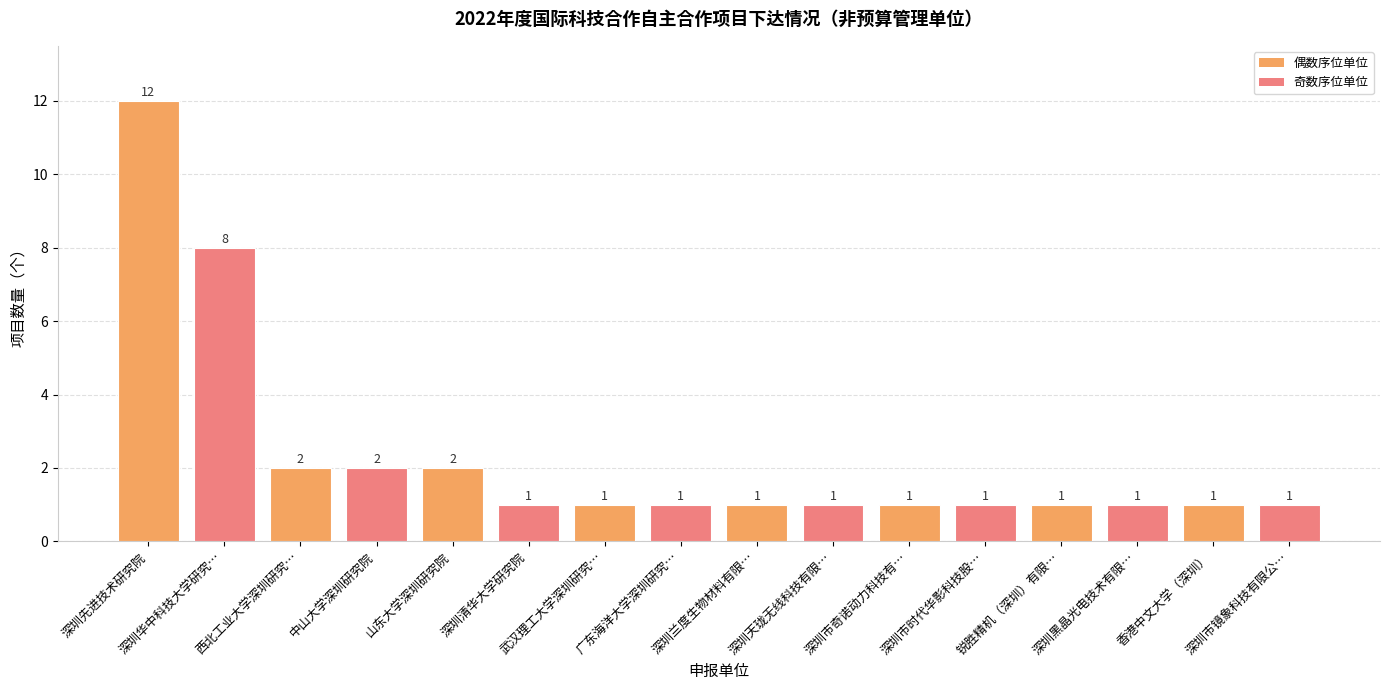

Reading right to left, what are all the values shown in this chart?

深圳市镜象科技有限公…=1	香港中文大学（深圳）=1	深圳黑晶光电技术有限…=1	锐胜精机（深圳）有限…=1	深圳市时代华影科技股…=1	深圳市奇诺动力科技有…=1	深圳天珑无线科技有限…=1	深圳兰度生物材料有限…=1	广东海洋大学深圳研究…=1	武汉理工大学深圳研究…=1	深圳清华大学研究院=1	山东大学深圳研究院=2	中山大学深圳研究院=2	西北工业大学深圳研究…=2	深圳华中科技大学研究…=8	深圳先进技术研究院=12